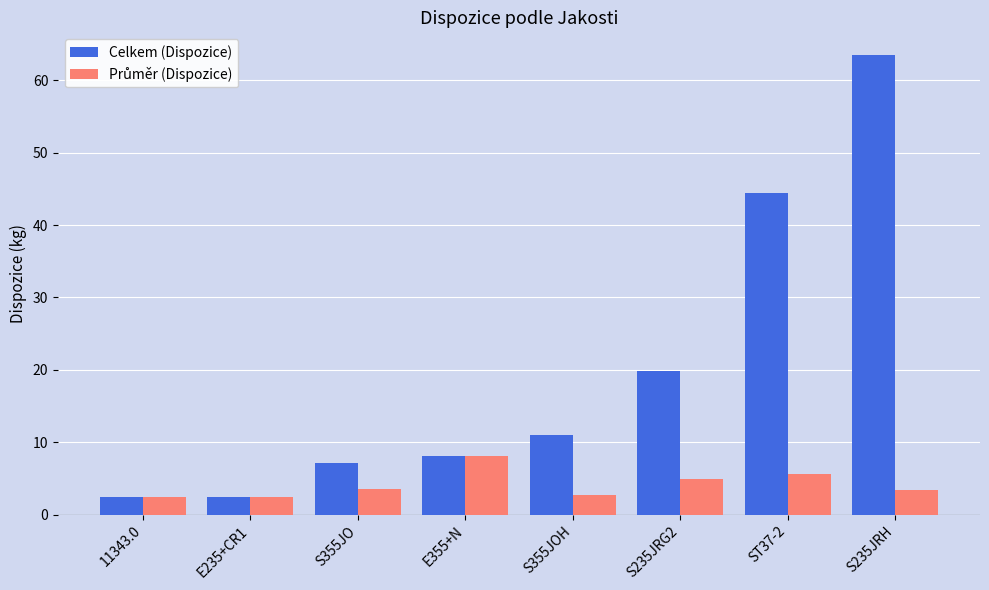

What is the label of the 2nd bar from the right?

ST37-2